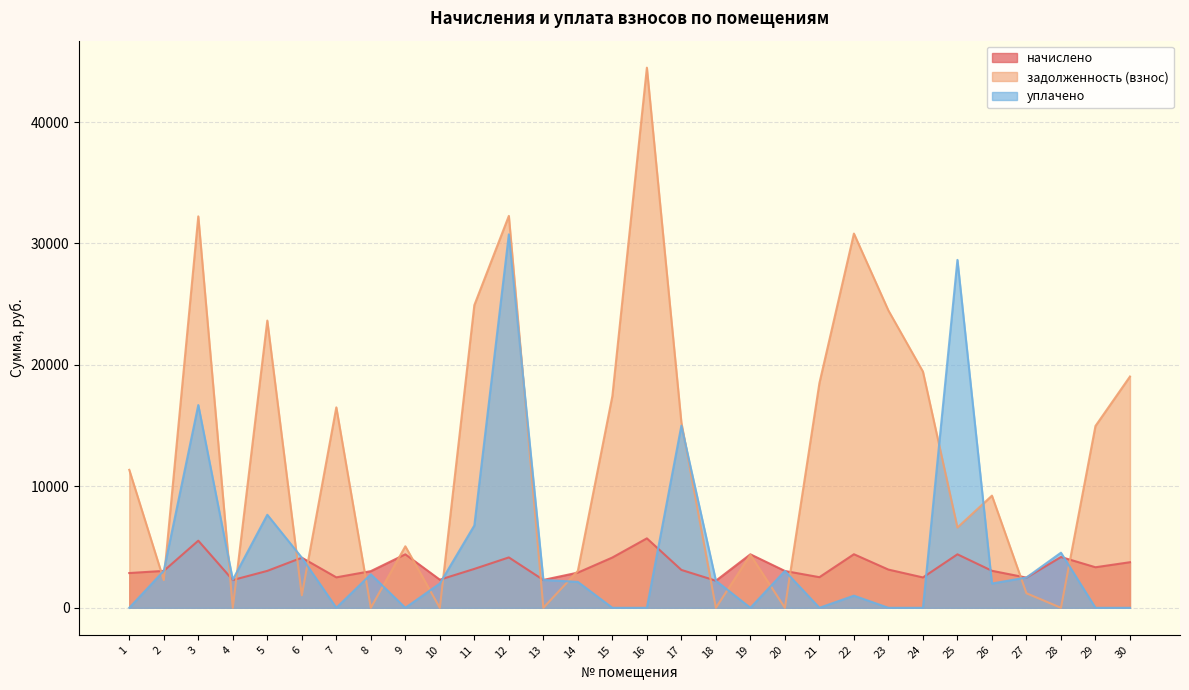

Reading left to right, transcribe all the data shown in this chart.

начислено: 2862.7	3040.6	5527.0	2287.4	3040.6	4127.4	2507.8	3019.2	4404.5	2315.9	3203.9	4148.8	2294.6	2898.5	4141.7	5718.7	3118.7	2230.7	4404.5	3033.4	2521.9	4411.6	3147.1	2500.6	4404.5	3047.6	2486.4	4184.3	3338.9	3753.7
задолженность (взнос): 11359.6	2280.2	32233.0	0.0	23651.2	1031.2	16506.8	0.0	5065.2	0.0	24922.2	32271.9	0.0	3040.9	17440.5	44477.0	15259.3	0.0	4359.8	0.0	18501.4	30816.4	24480.2	19451.6	6611.3	9236.3	1198.4	0.0	14972.2	19044.6
уплачено: 0.0	3040.0	16697.0	2314.6	7661.0	4128.0	0.0	2758.2	0.0	2000.0	6780.0	30750.5	2293.3	2134.1	0.0	0.0	15000.0	2230.7	0.0	3033.1	0.0	1000.0	0.0	0.0	28649.9	2000.0	2494.4	4539.0	0.0	0.0